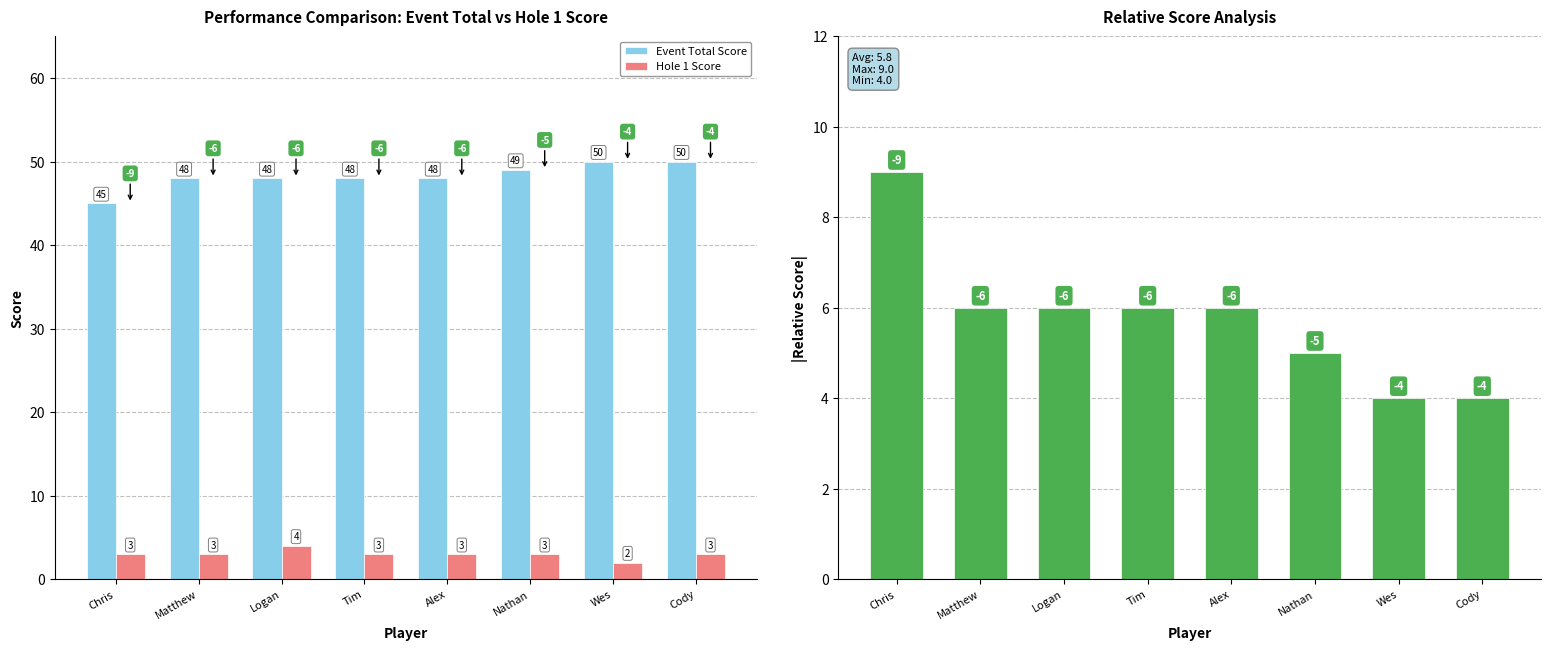

List the labels in order of Event Total Score value, smallest first.

Chris, Matthew, Logan, Tim, Alex, Nathan, Wes, Cody